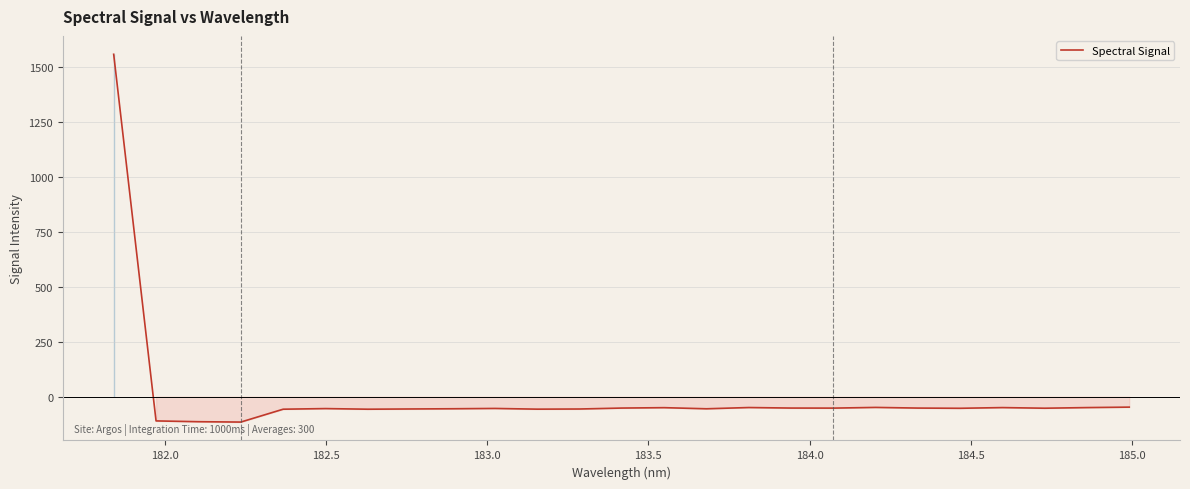

What is the maximum value shown in the chart?

1556.1